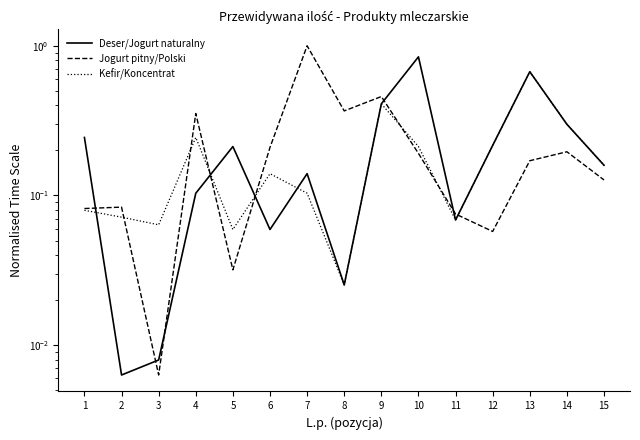

Does the chart have visible grid lines?

No